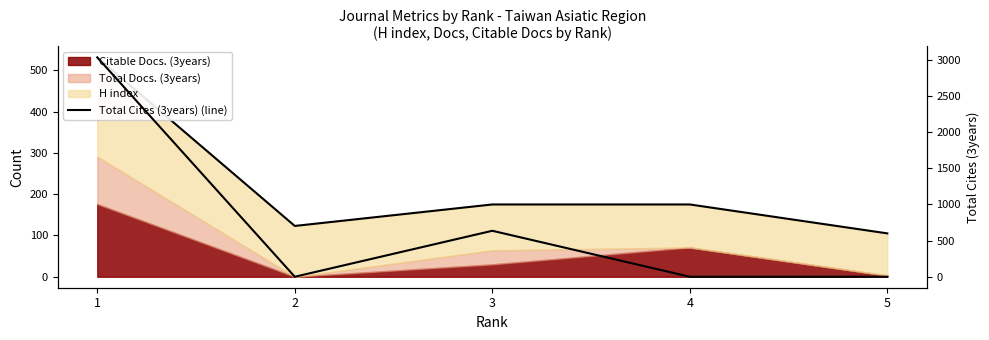

Does the chart display data point markers on the line(s)?

No